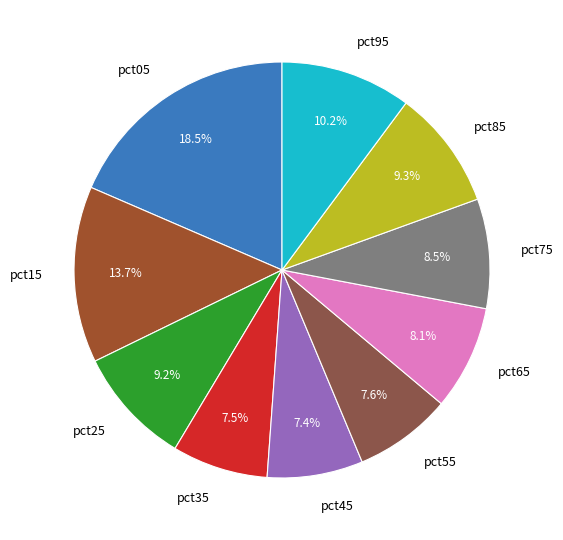

Does pct05 represent more than half of the total?

No